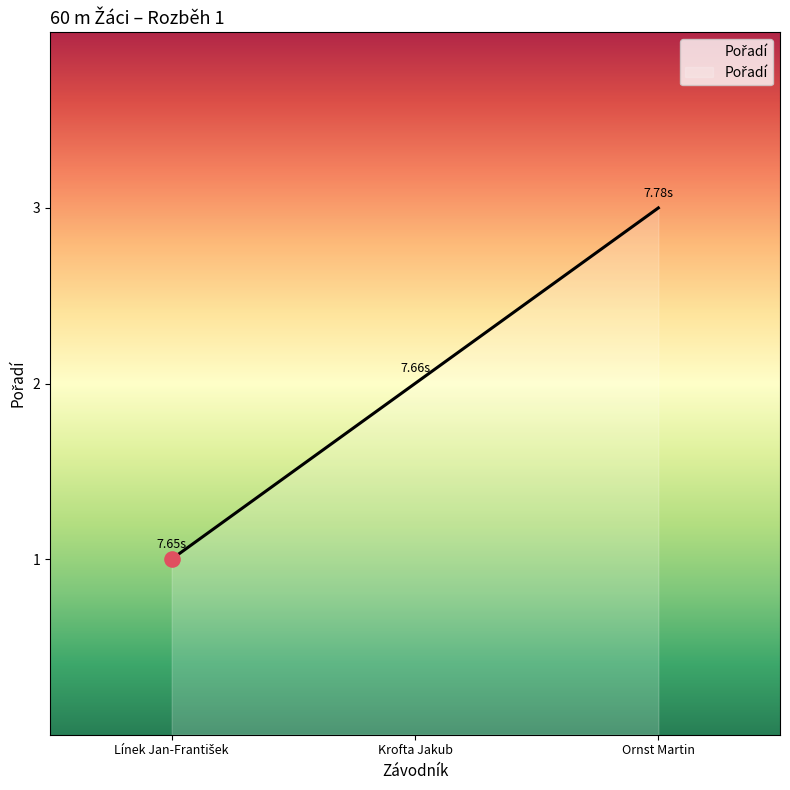

What is the ratio of the value at Krofta Jakub to the value at Ornst Martin?

0.7